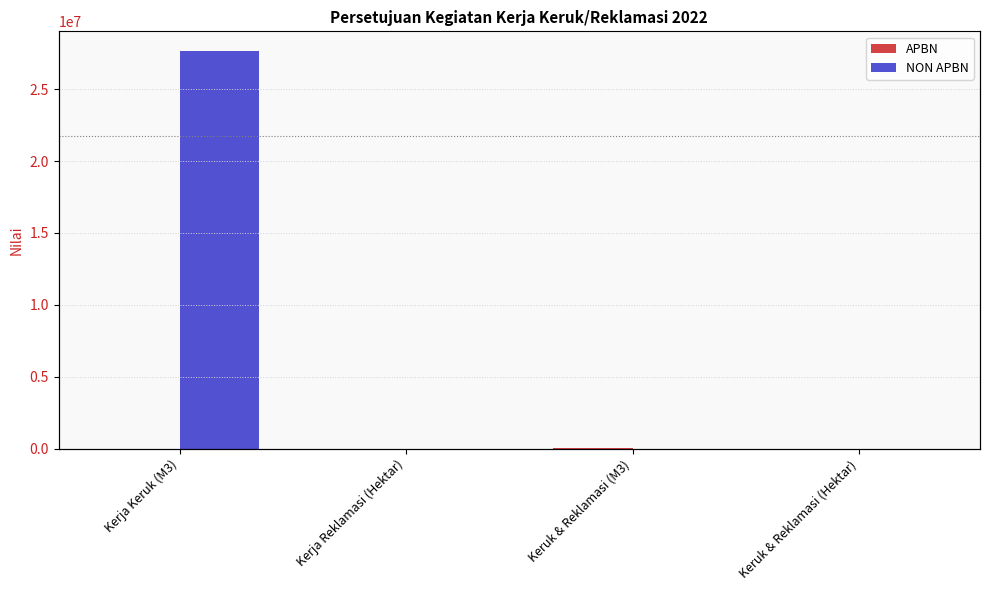

What is the label of the 4th bar from the left?

Keruk & Reklamasi (Hektar)